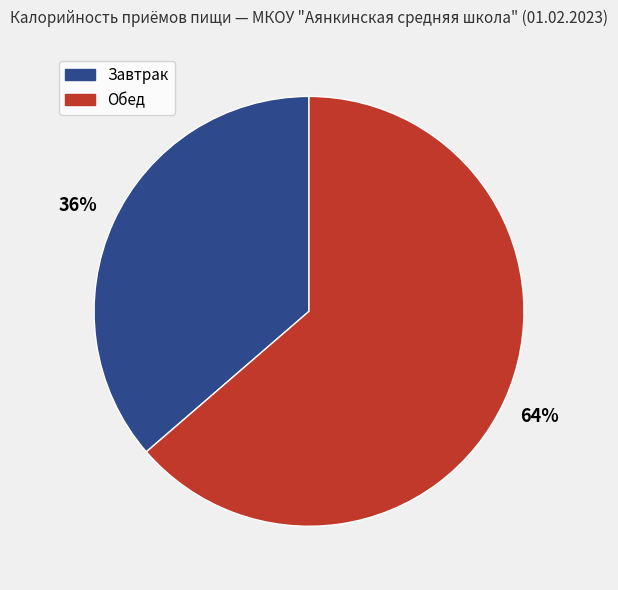

Is the sum of Обед and Завтрак greater than half?

Yes